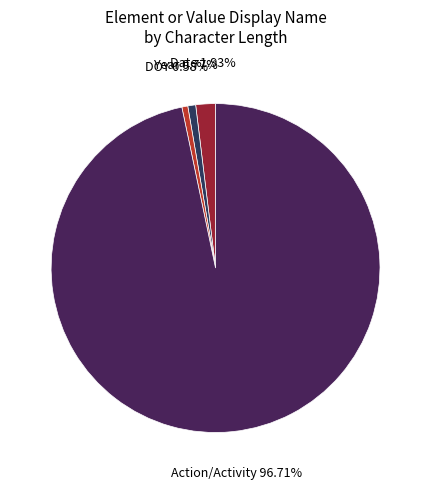

What is the largest slice in the pie chart?

Action/Activity